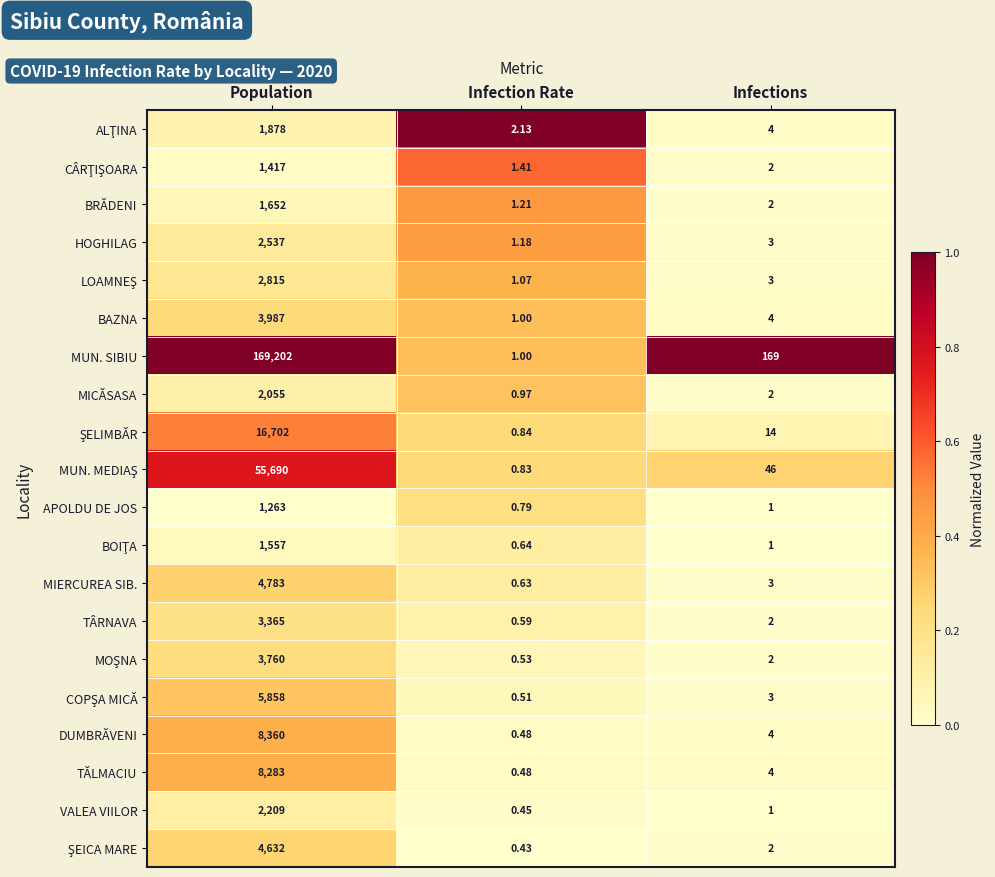

Which series has the largest total across all categories?

MUN. SIBIU